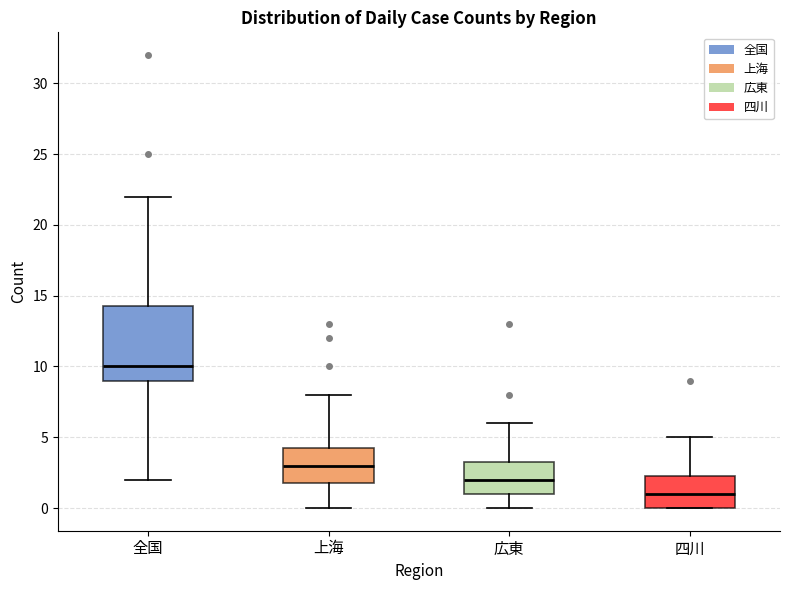

Which box has the highest median line?

全国